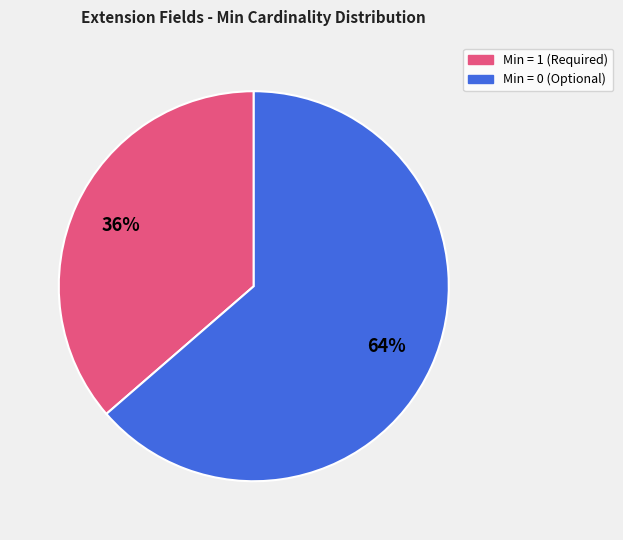

How many slices are in this pie chart?

2